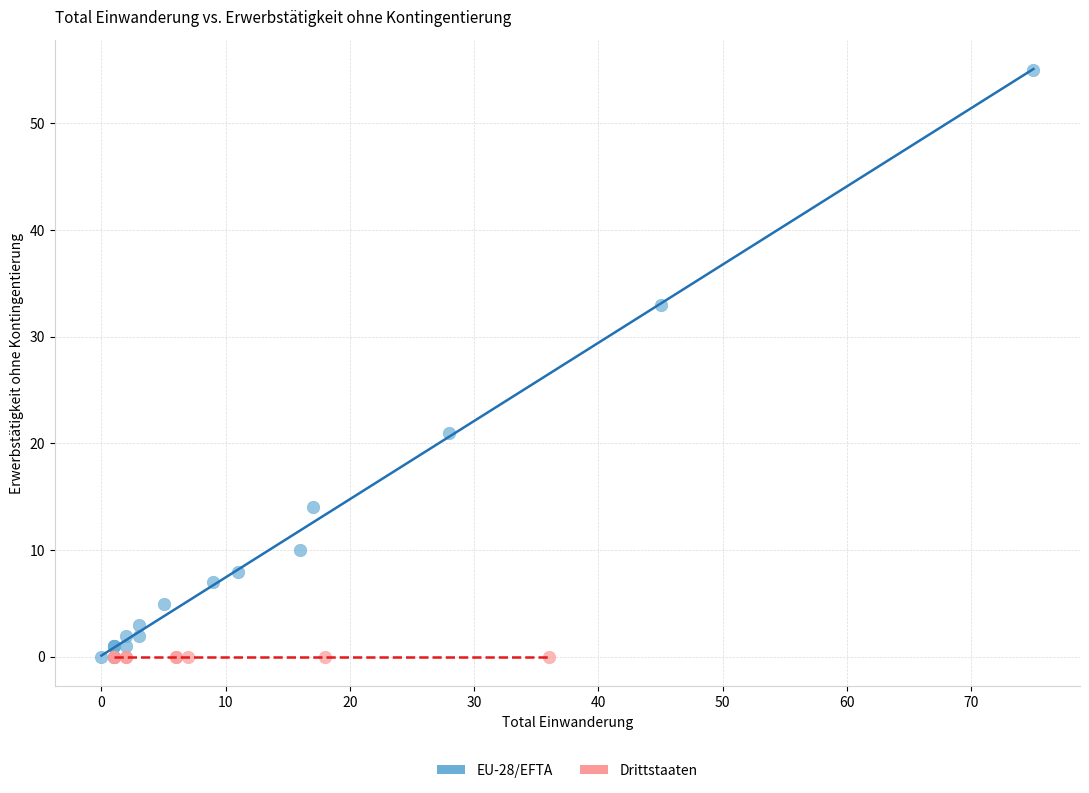

Which series reaches the maximum Y coordinate?

EU-28/EFTA